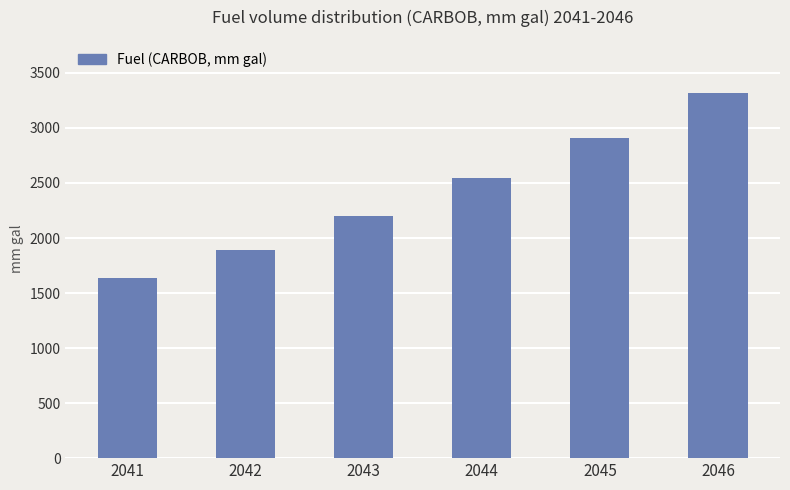

The chart shows a value of 1002.9 at 2043. True or false?

False